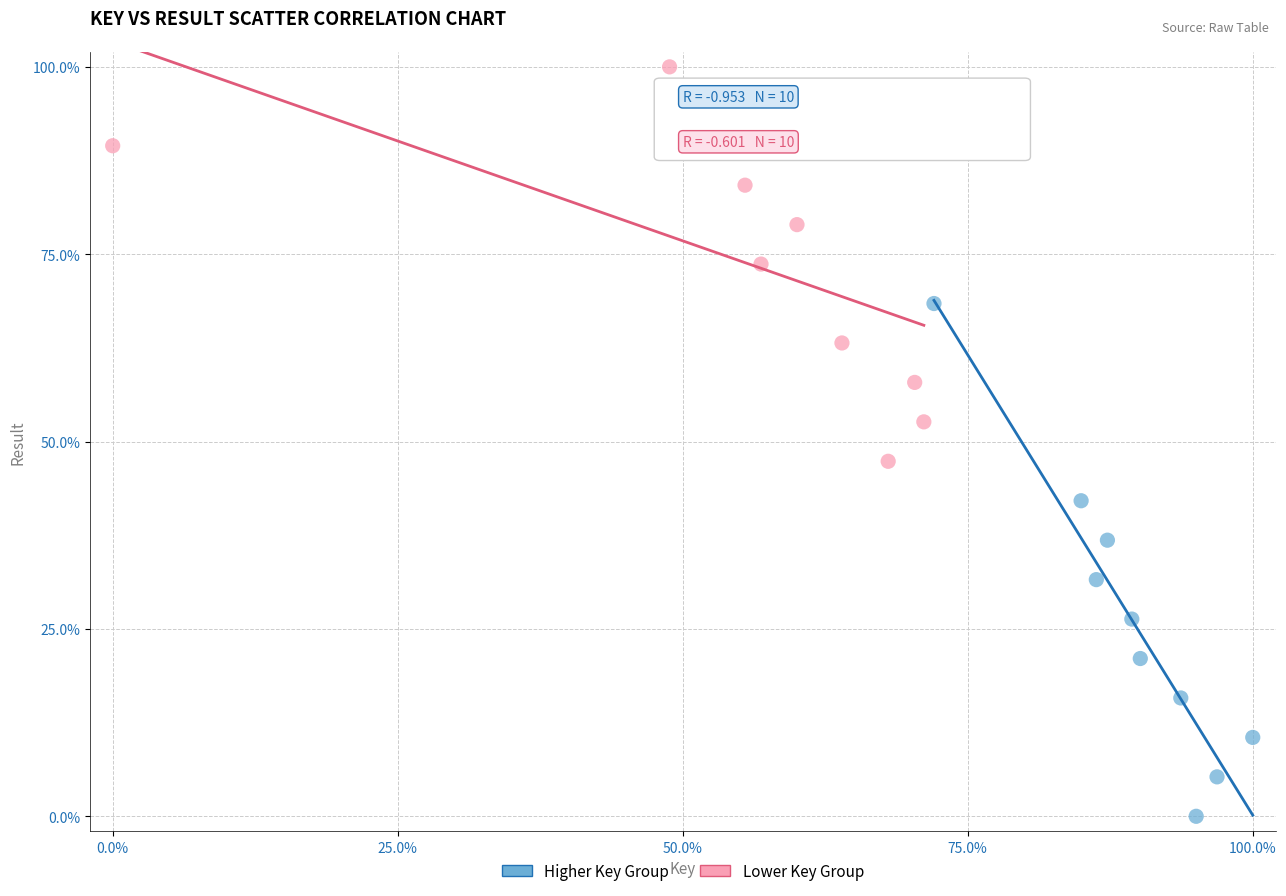

Which series reaches the minimum Y coordinate?

Higher Key Group